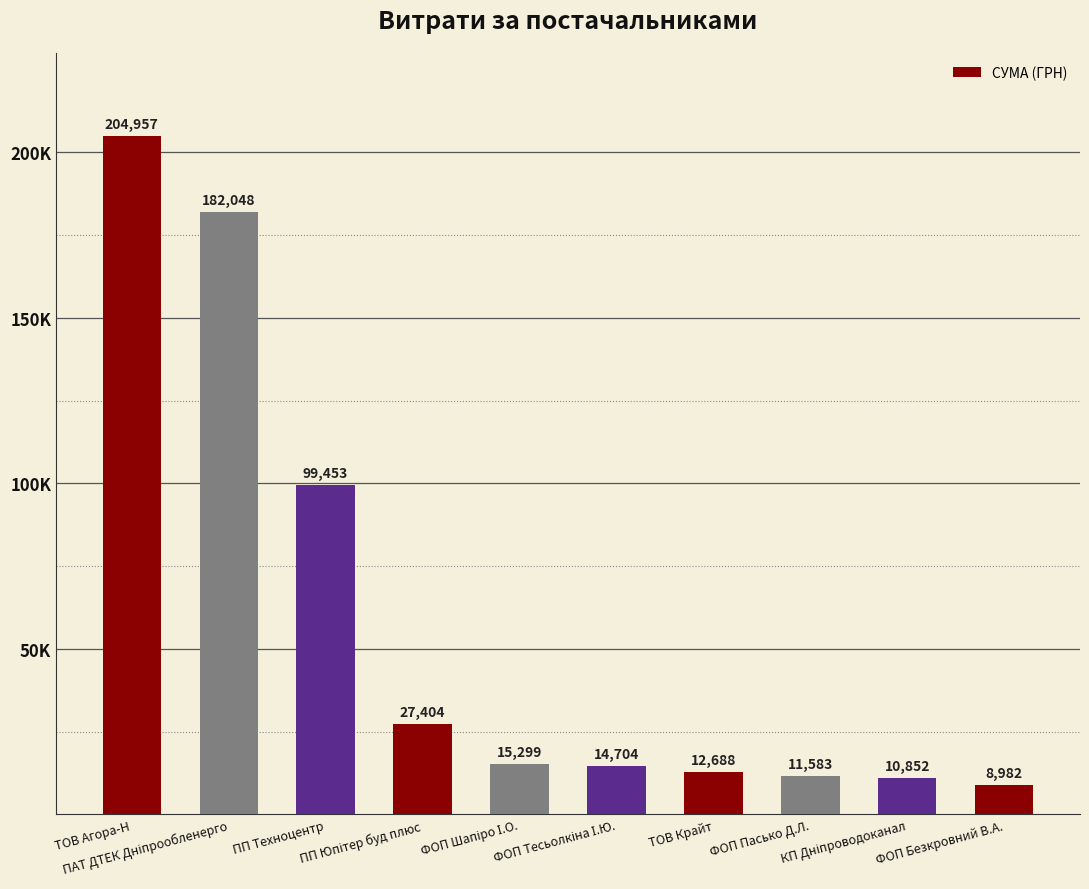

Where does the data first go above 15299?

ТОВ Агора-Н